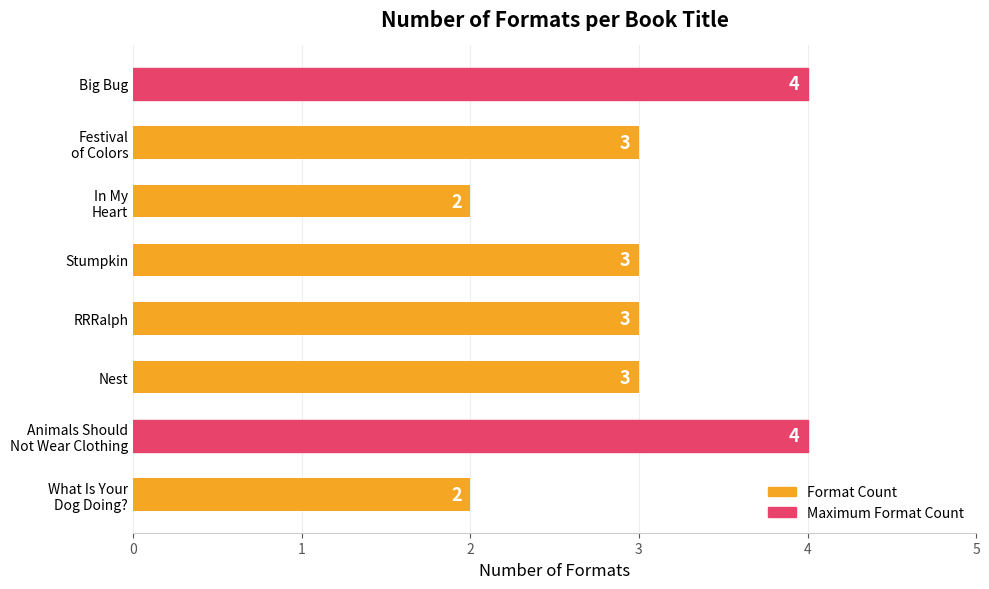

Reading top to bottom, what are all the values shown in this chart?

4	3	2	3	3	3	4	2